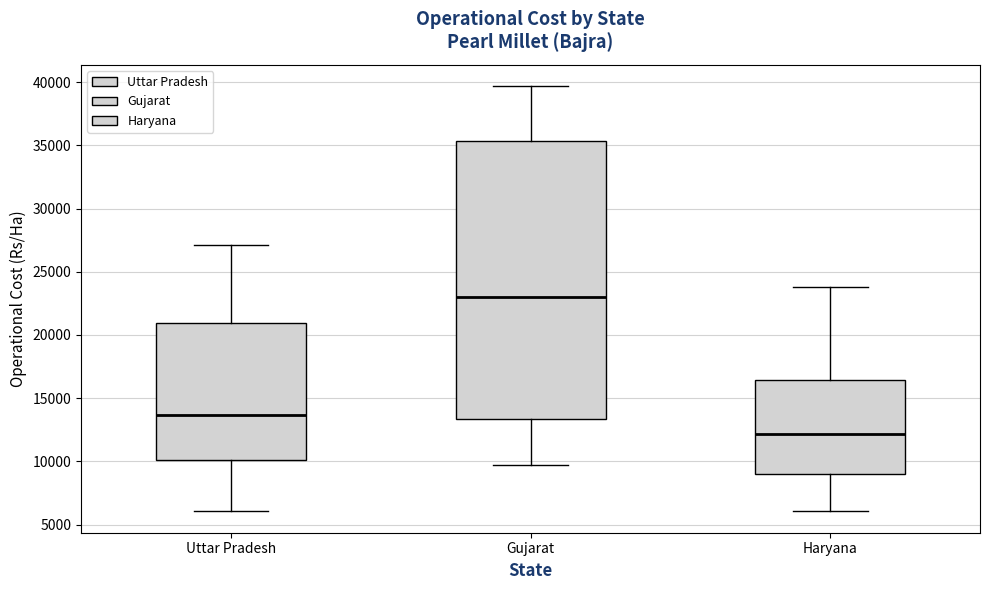

Which box has the highest median line?

Gujarat